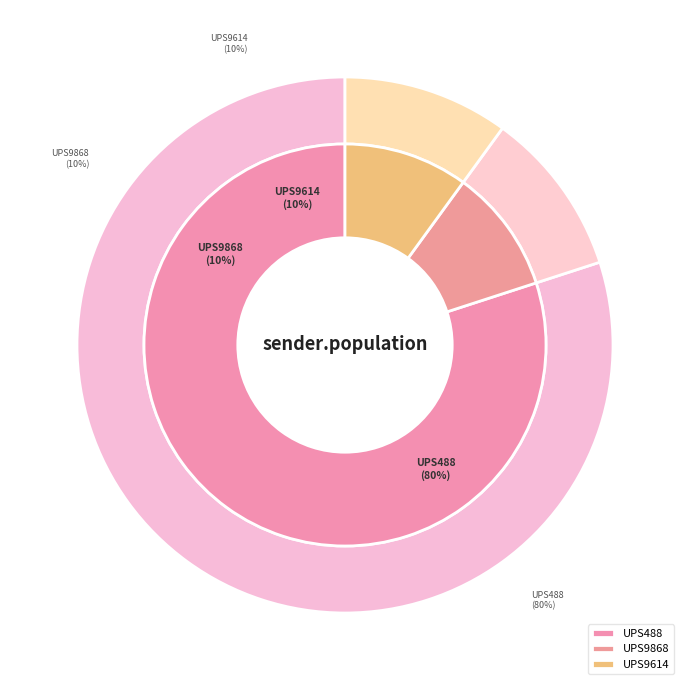

Rank the categories by value from lowest to highest.

UPS9868, UPS9614, UPS488